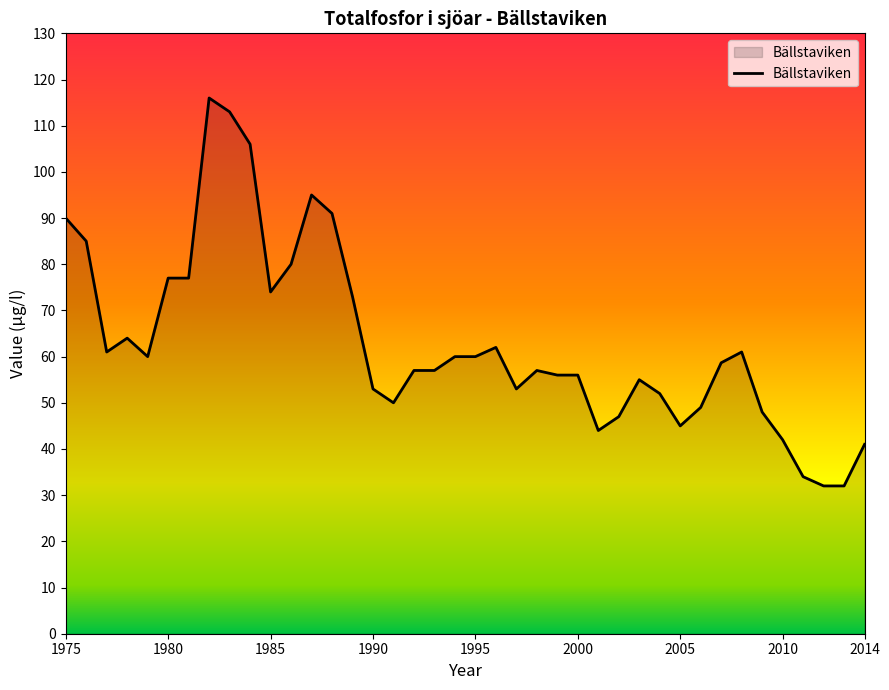

What is the minimum value shown in the chart?

32.0